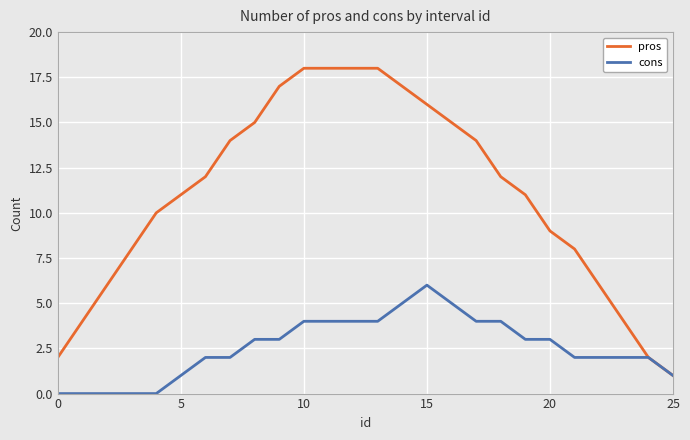

What is the minimum value for pros?

1